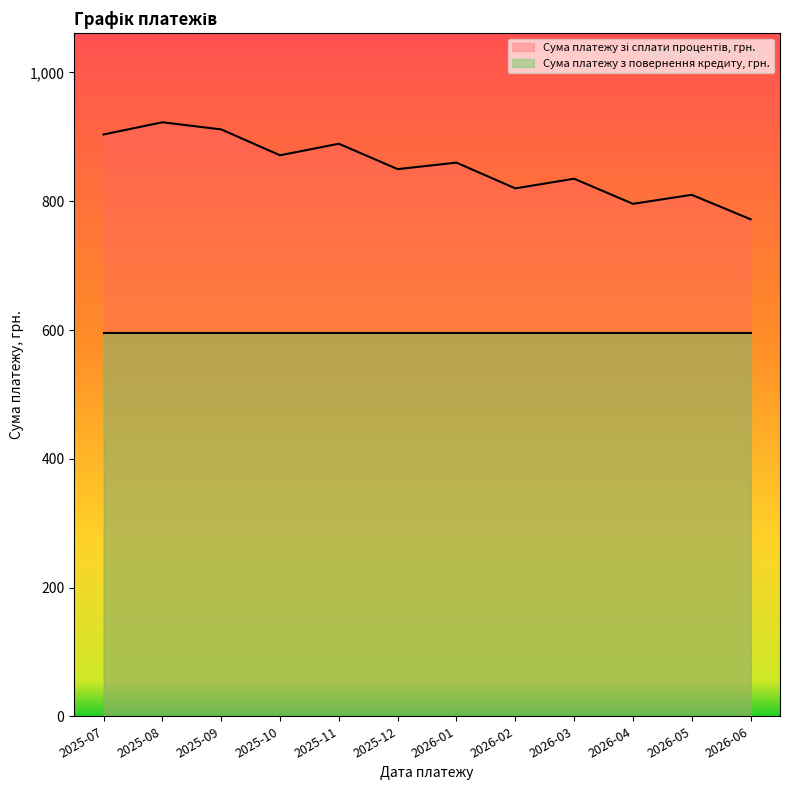

Rank the categories by value from lowest to highest.

2026-06, 2026-04, 2026-05, 2026-02, 2026-03, 2025-12, 2026-01, 2025-10, 2025-11, 2025-07, 2025-09, 2025-08